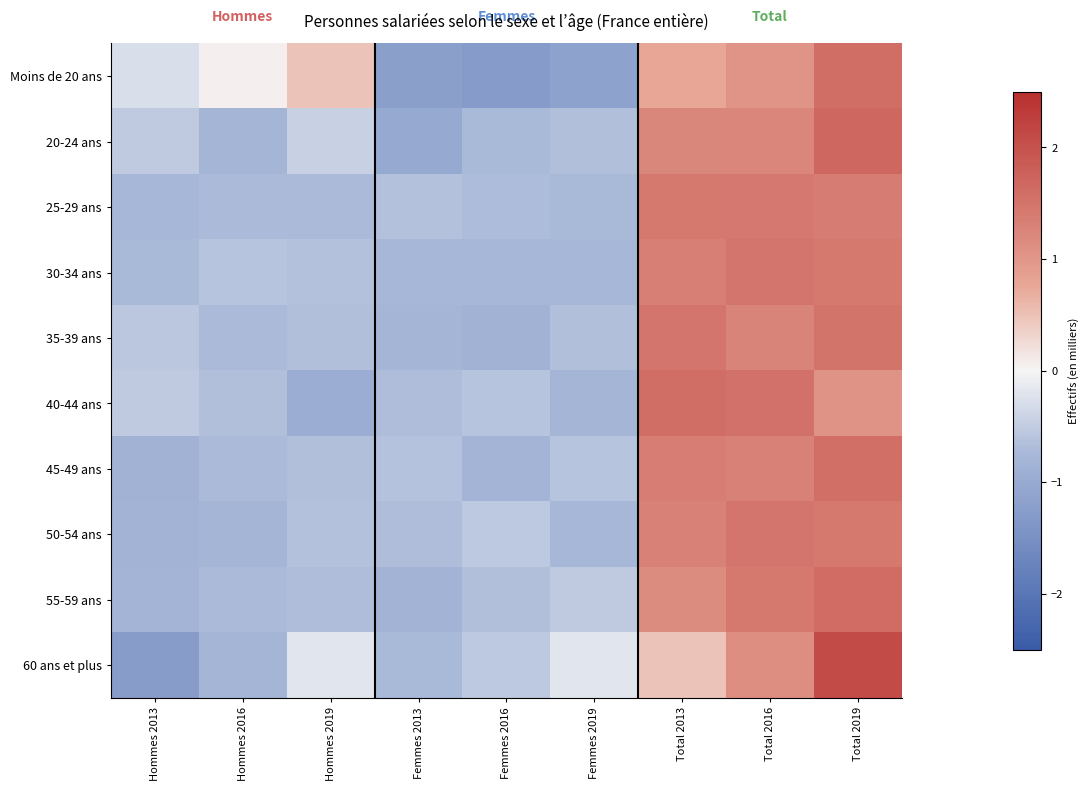

At which category is the sum across all series the highest?

Total 2019